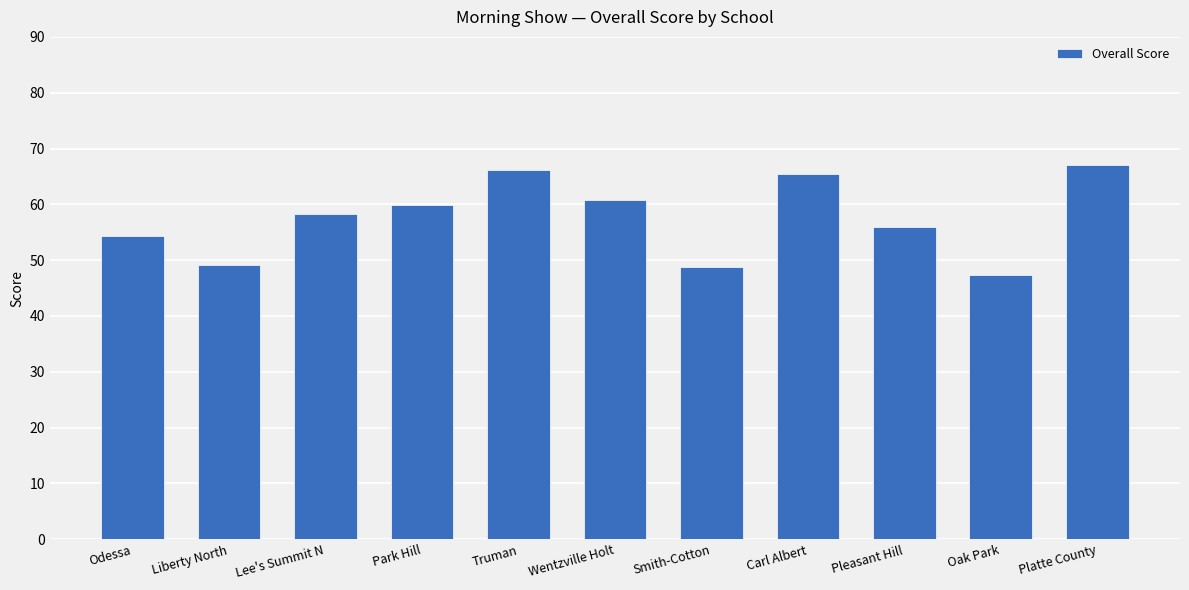

The value at Odessa is 86.7. True or false?

False